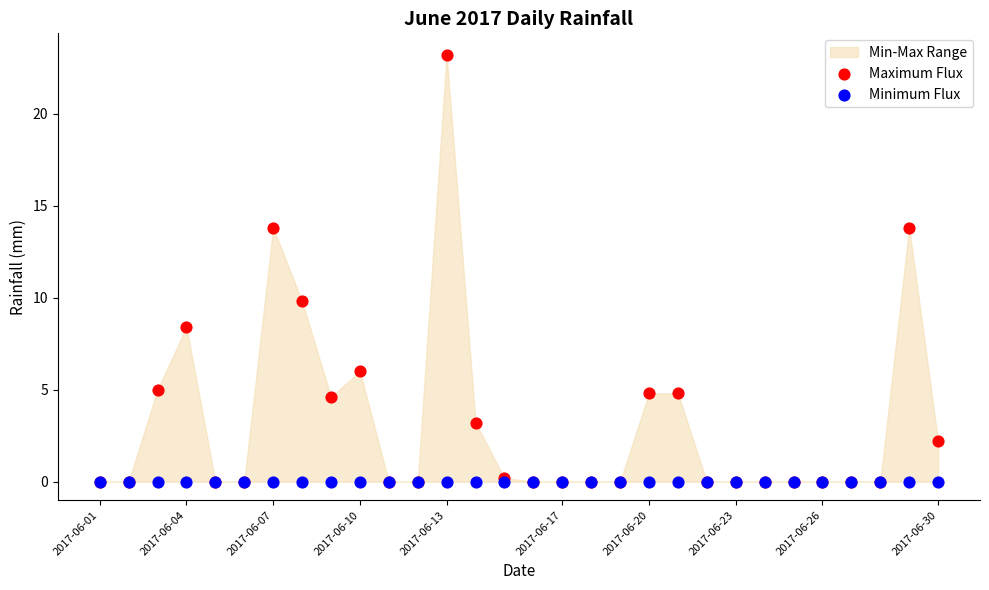

Which series reaches the maximum Y coordinate?

Maximum Flux